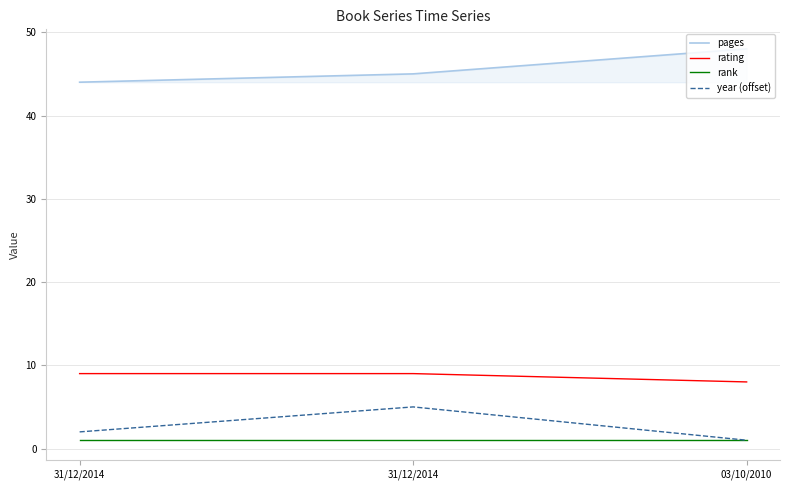

What are all the series names shown in the legend?

pages, rating, rank, year (offset)